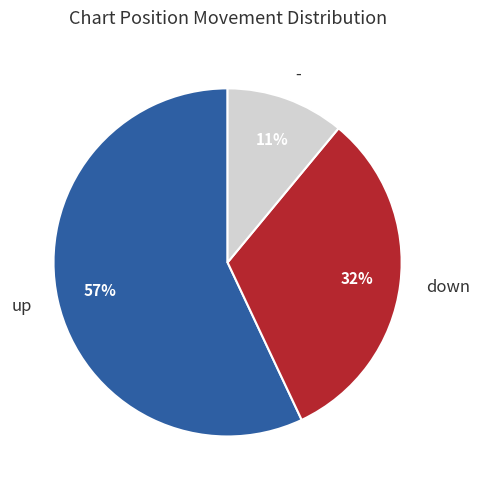

Count the number of slices in the pie.

3